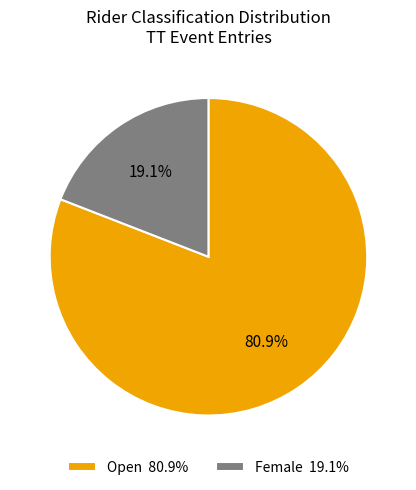

Rank the categories by value from lowest to highest.

Female, Open